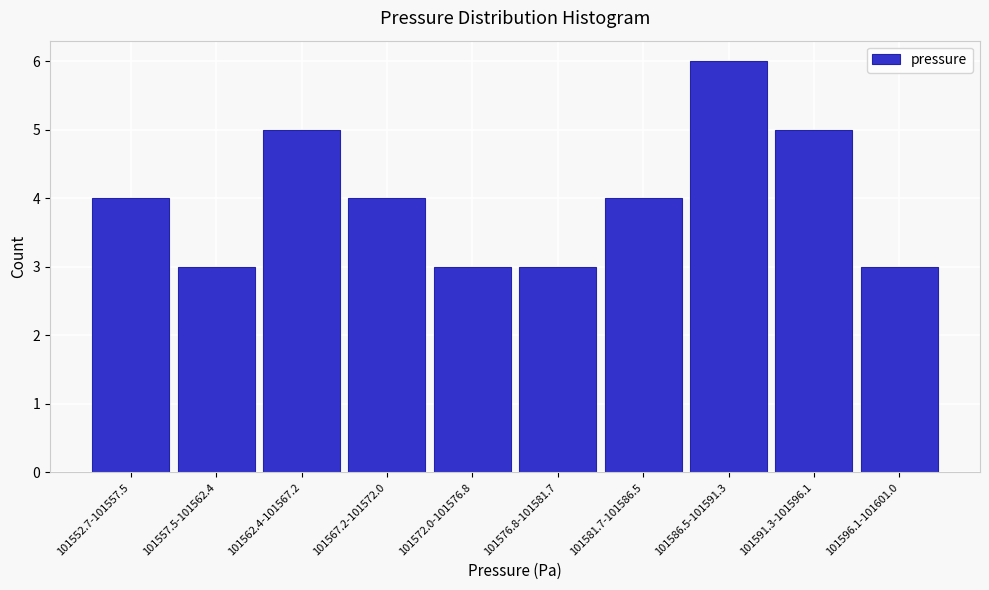

Reading left to right, transcribe all the data shown in this chart.

101552.7-101557.5=4	101557.5-101562.4=3	101562.4-101567.2=5	101567.2-101572.0=4	101572.0-101576.8=3	101576.8-101581.7=3	101581.7-101586.5=4	101586.5-101591.3=6	101591.3-101596.1=5	101596.1-101601.0=3